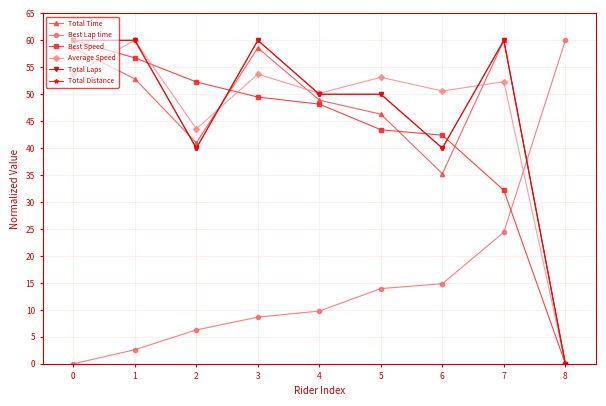

Is this an area chart (filled region under the line)?

No